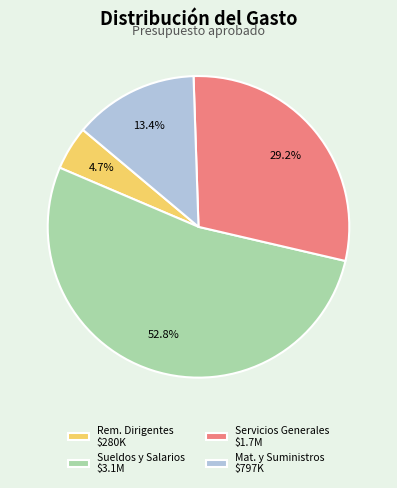

Which slice is the largest?

Sueldos y Salarios $3.1M